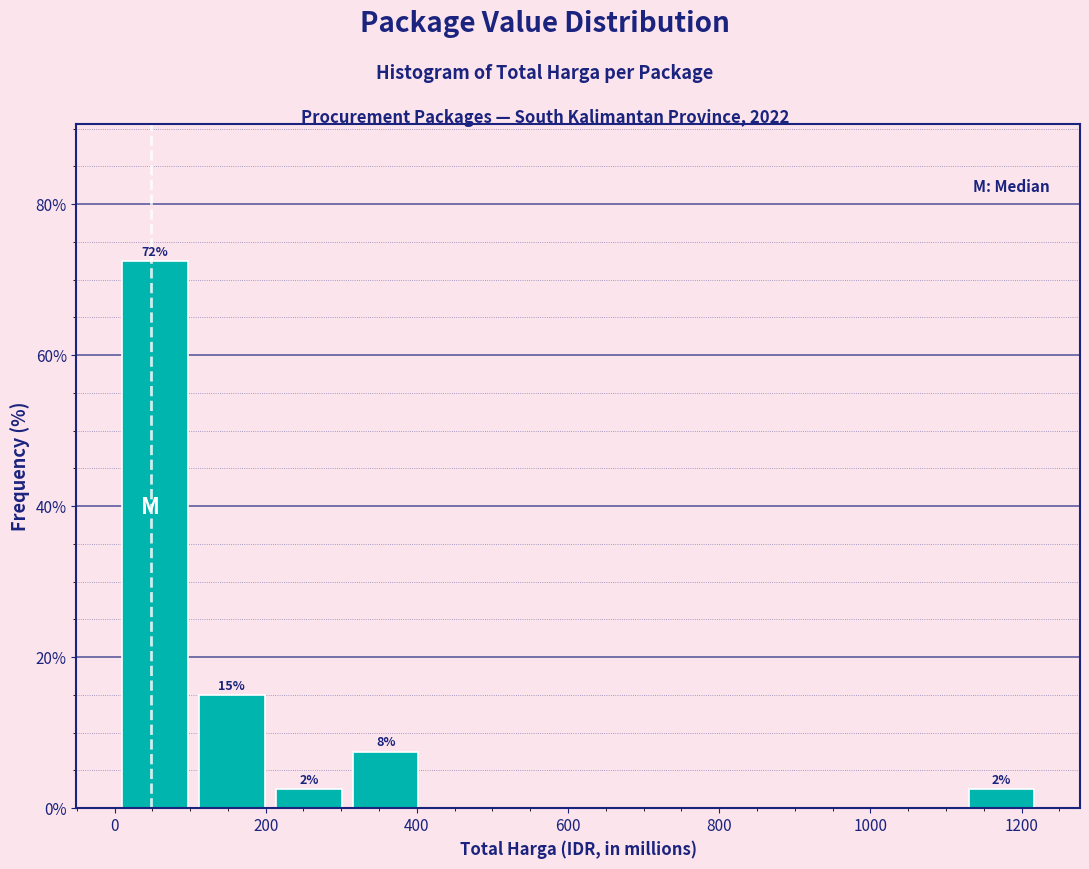

Over which range of the x-axis is the bar tallest?

0 to 100